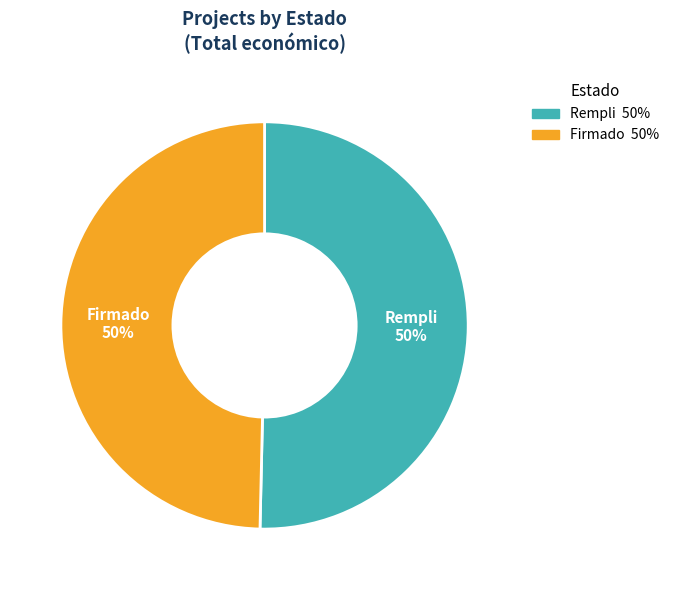

To the nearest percent, what is the average slice percentage?

50%